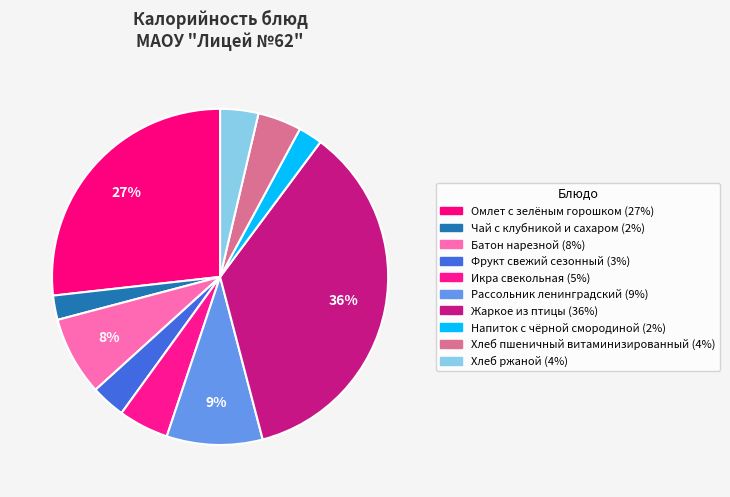

To the nearest percent, what percentage of the pie is Фрукт свежий сезонный?

3%